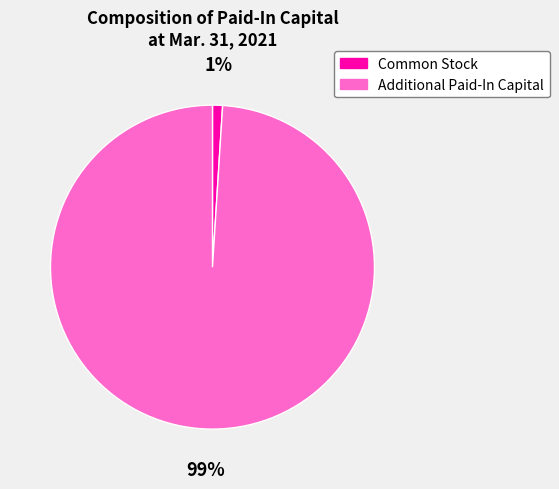

Which slice is the smallest?

Common Stock